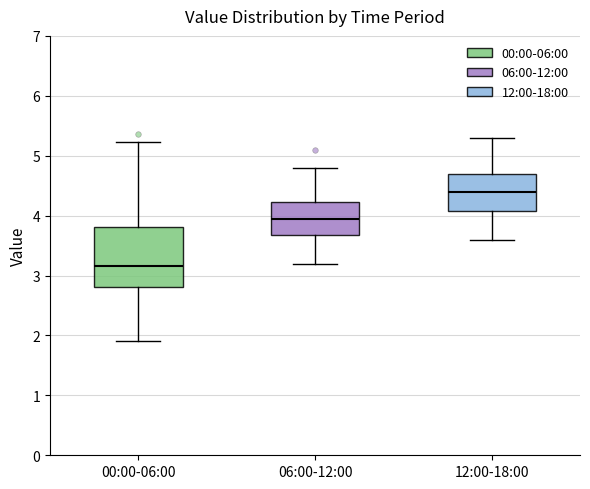

Where does the upper whisker of the box for 06:00-12:00 end on the y-axis? The values are not printed on the chart, so give them approximately, as read against the axis.

4.8